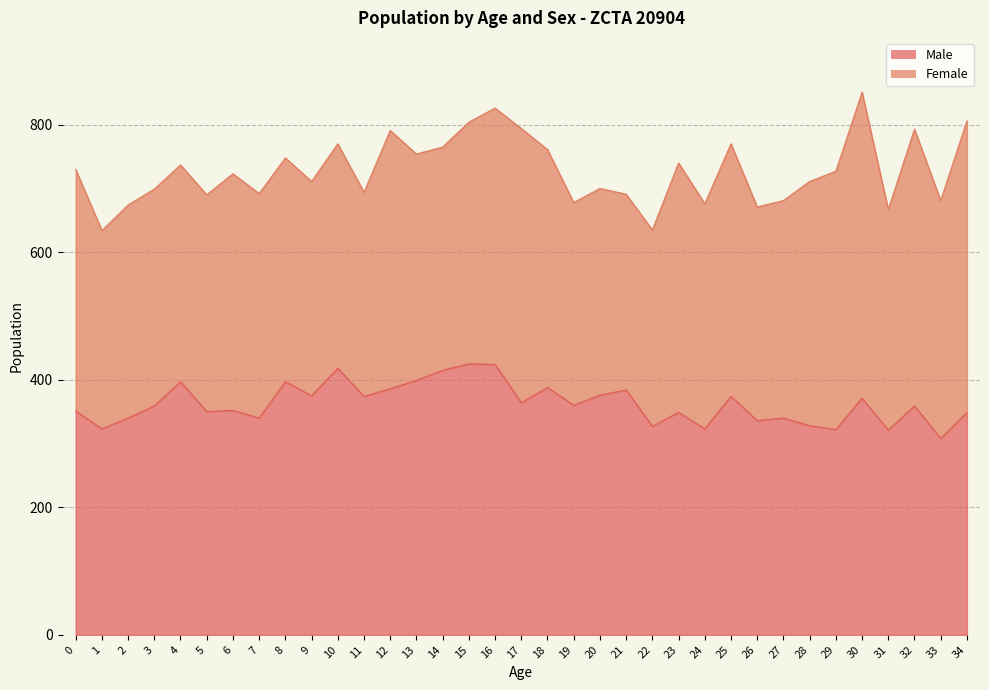

At which category does the data reach its first local valley?

1